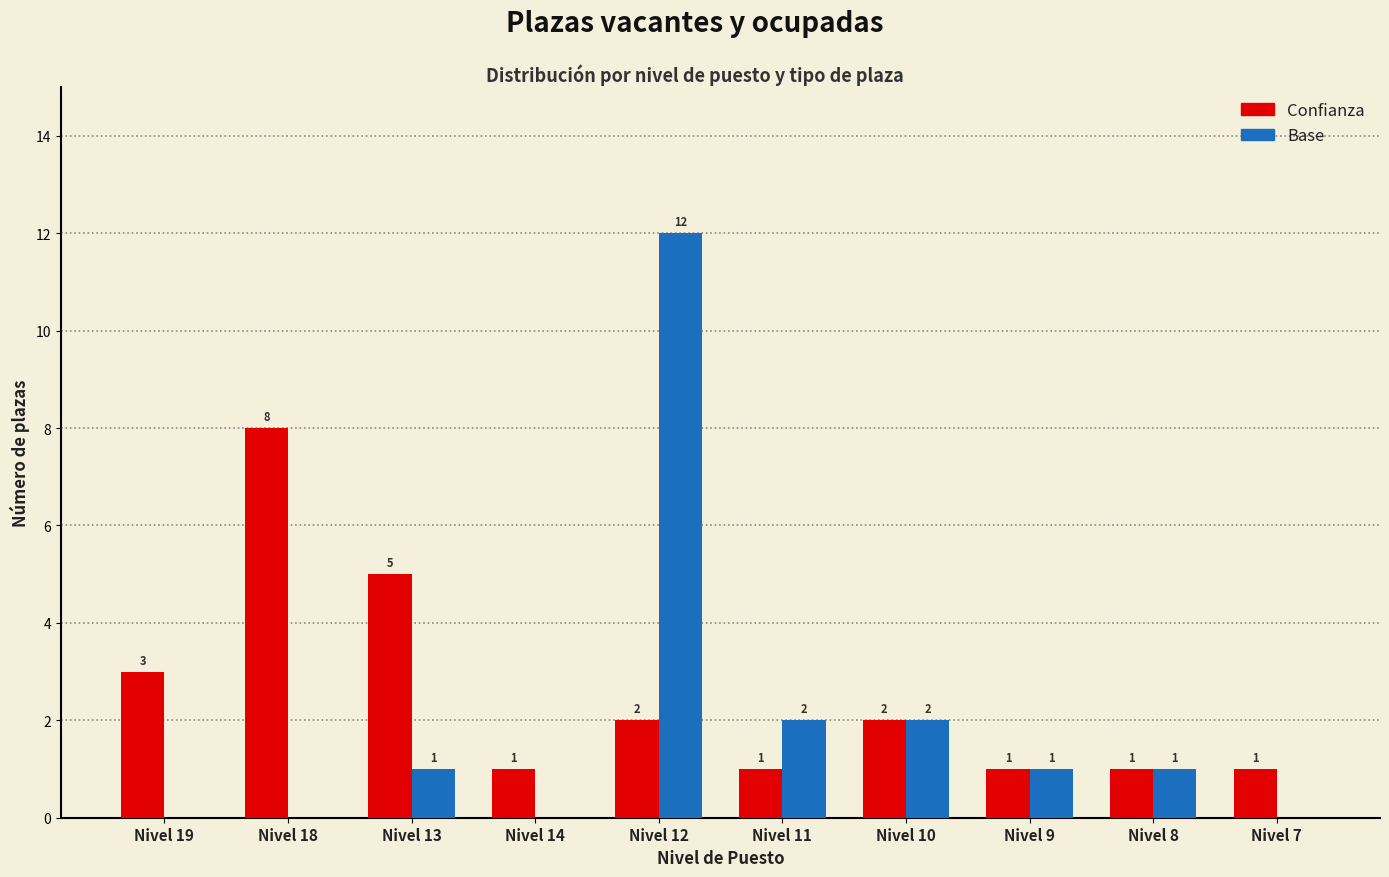

The value of Confianza at Nivel 10 is 0. True or false?

False